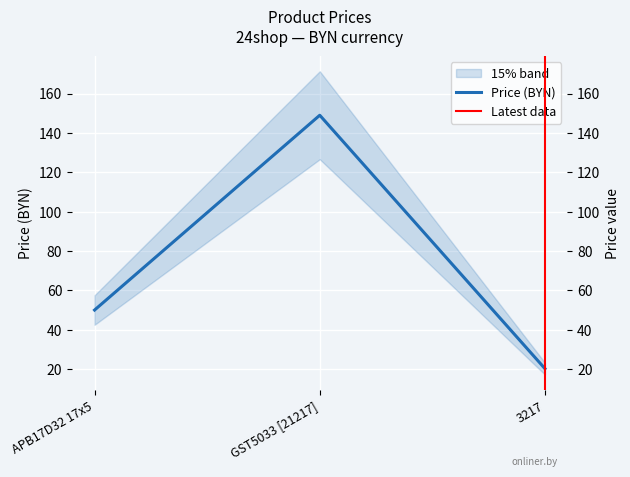

List the labels in order of value, largest first.

GST5033 [21217], APB17D32 17x5, 3217